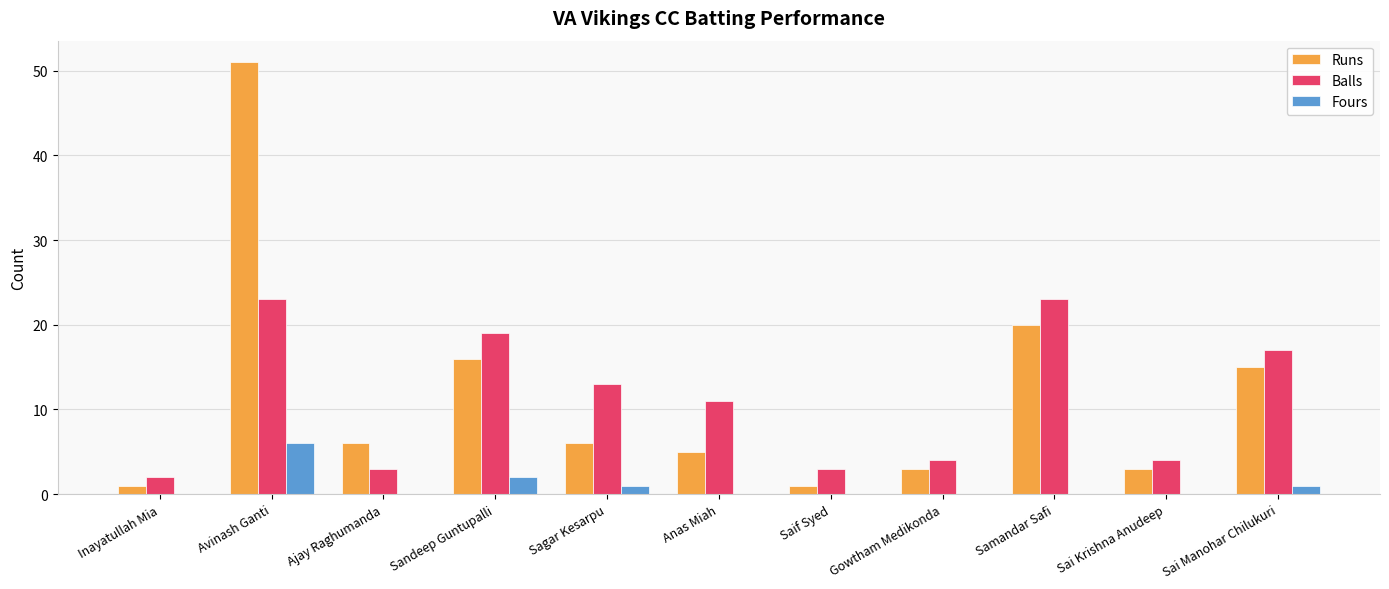

What is the sum of all Balls values?

122